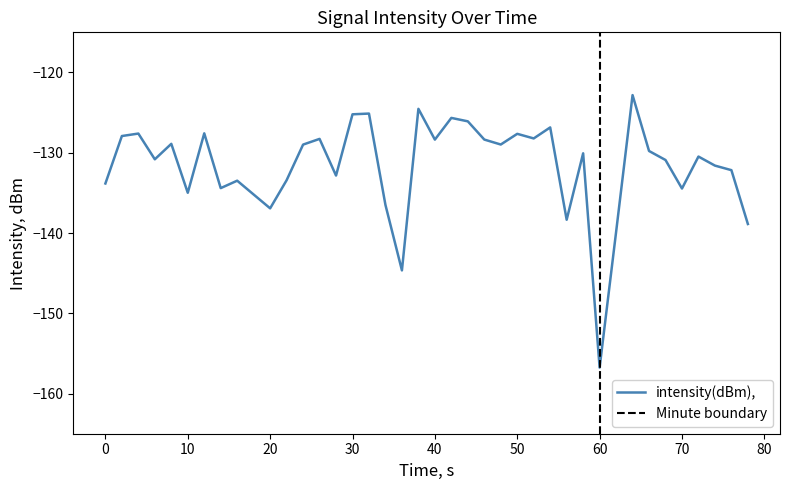

Which category has the lowest value in the intensity(dBm), series?

60